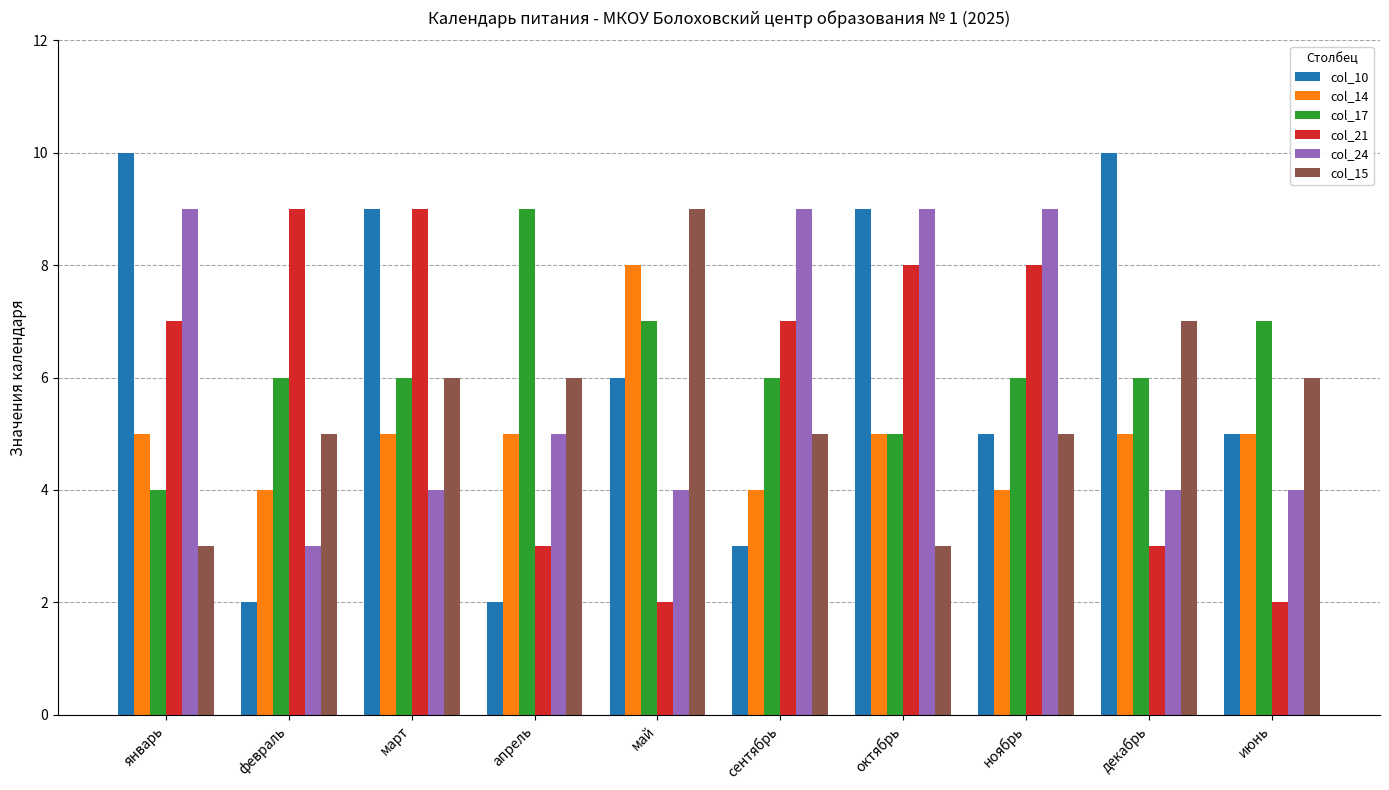

What is the label of the 1st bar from the left?

январь